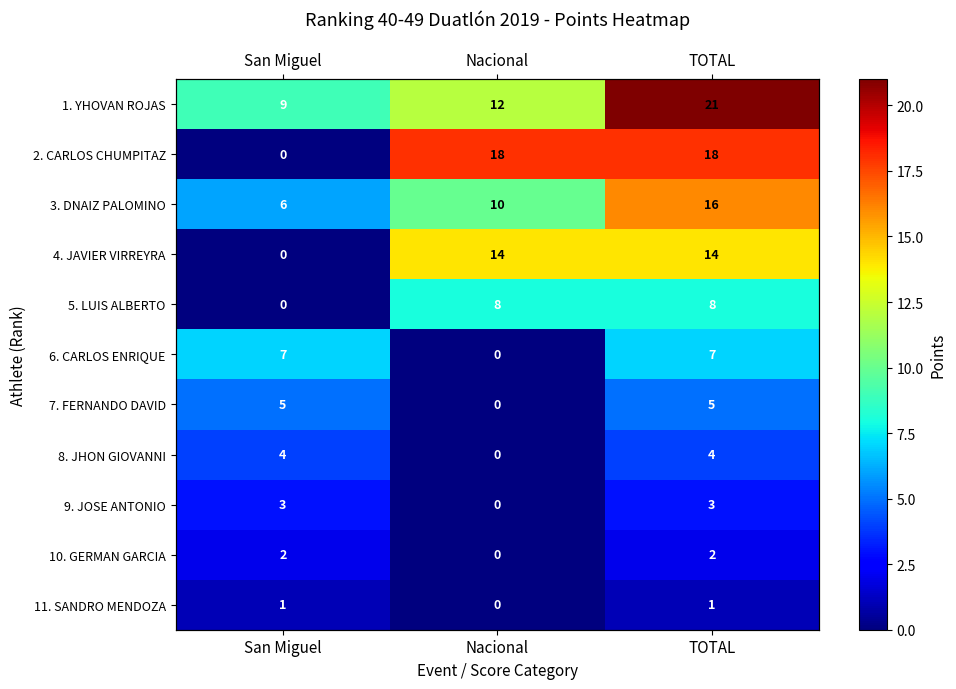

How many 10. GERMAN GARCIA values are between 0 and 2?

3